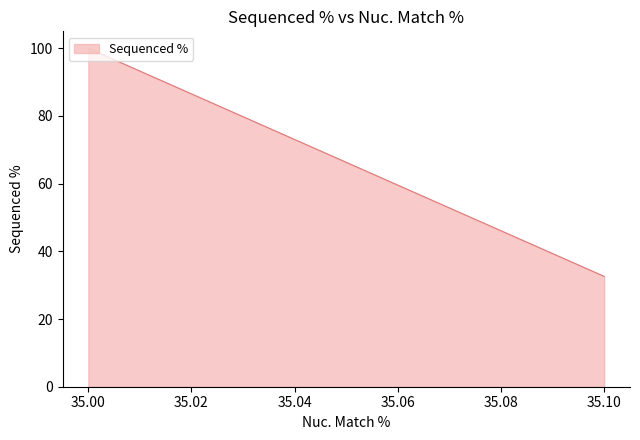

What is the minimum value shown in the chart?

32.6